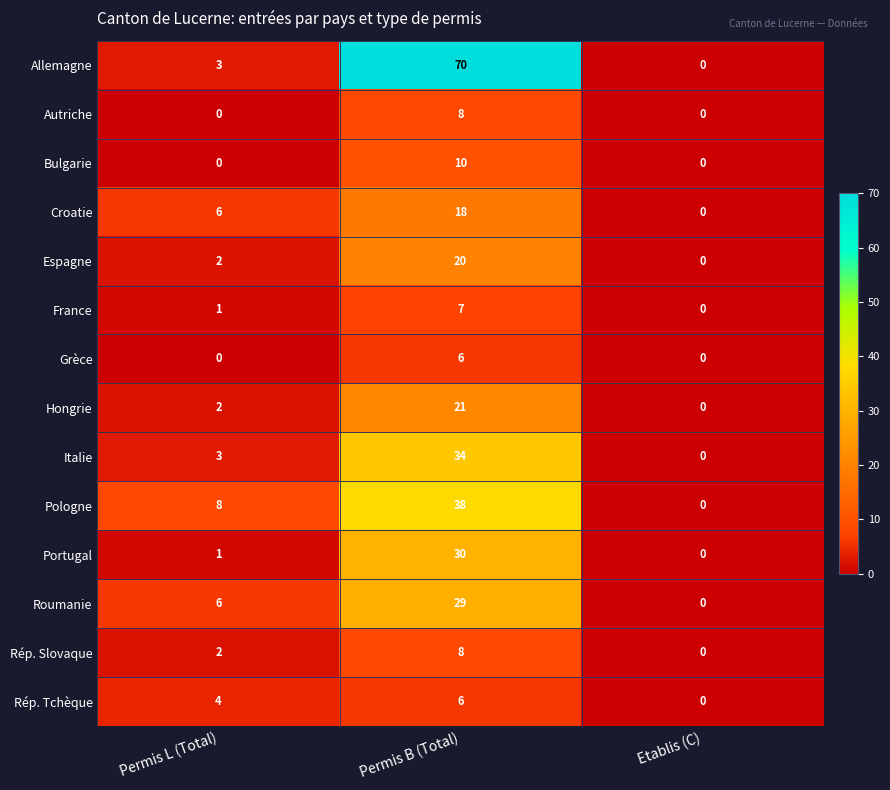

How many positive values does the Autriche series have?

1